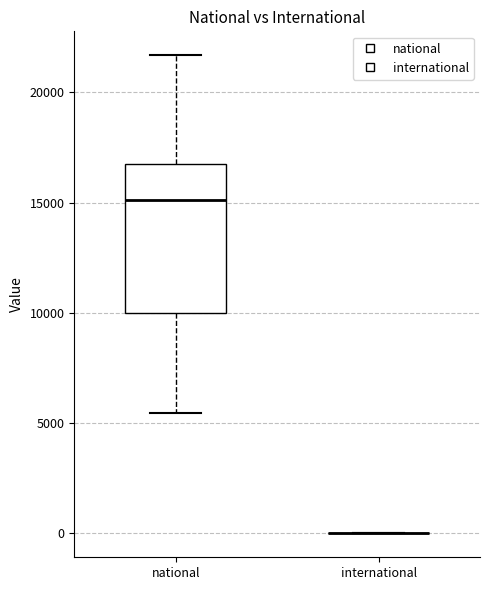

Comparing the boxes themselves (not the whiskers), which one is the tallest?

national